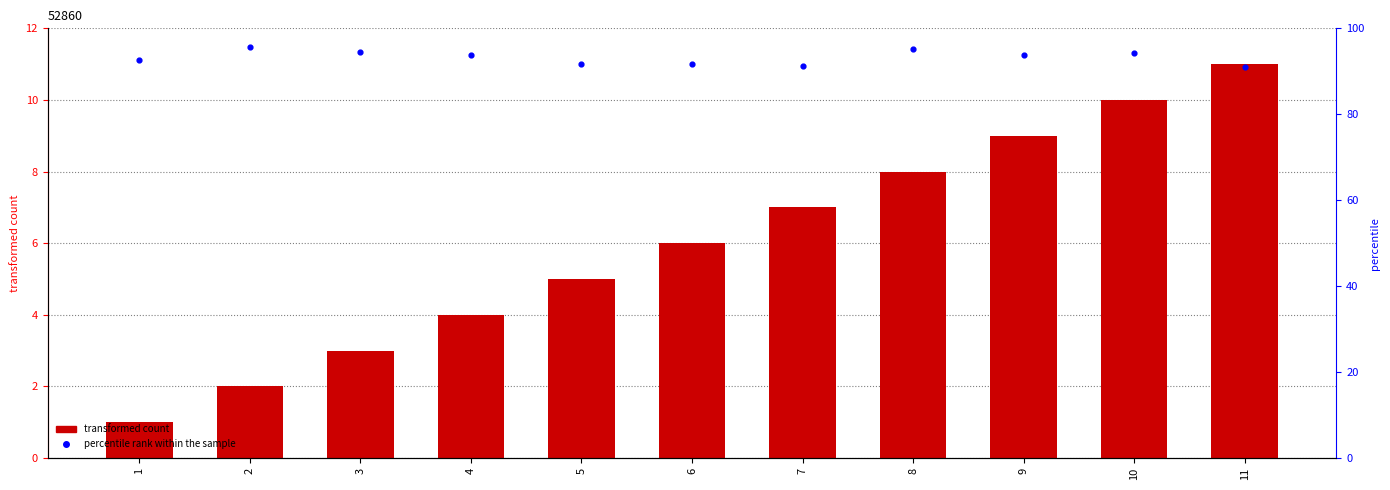

Which series has the largest total across all categories?

percentile rank within the sample